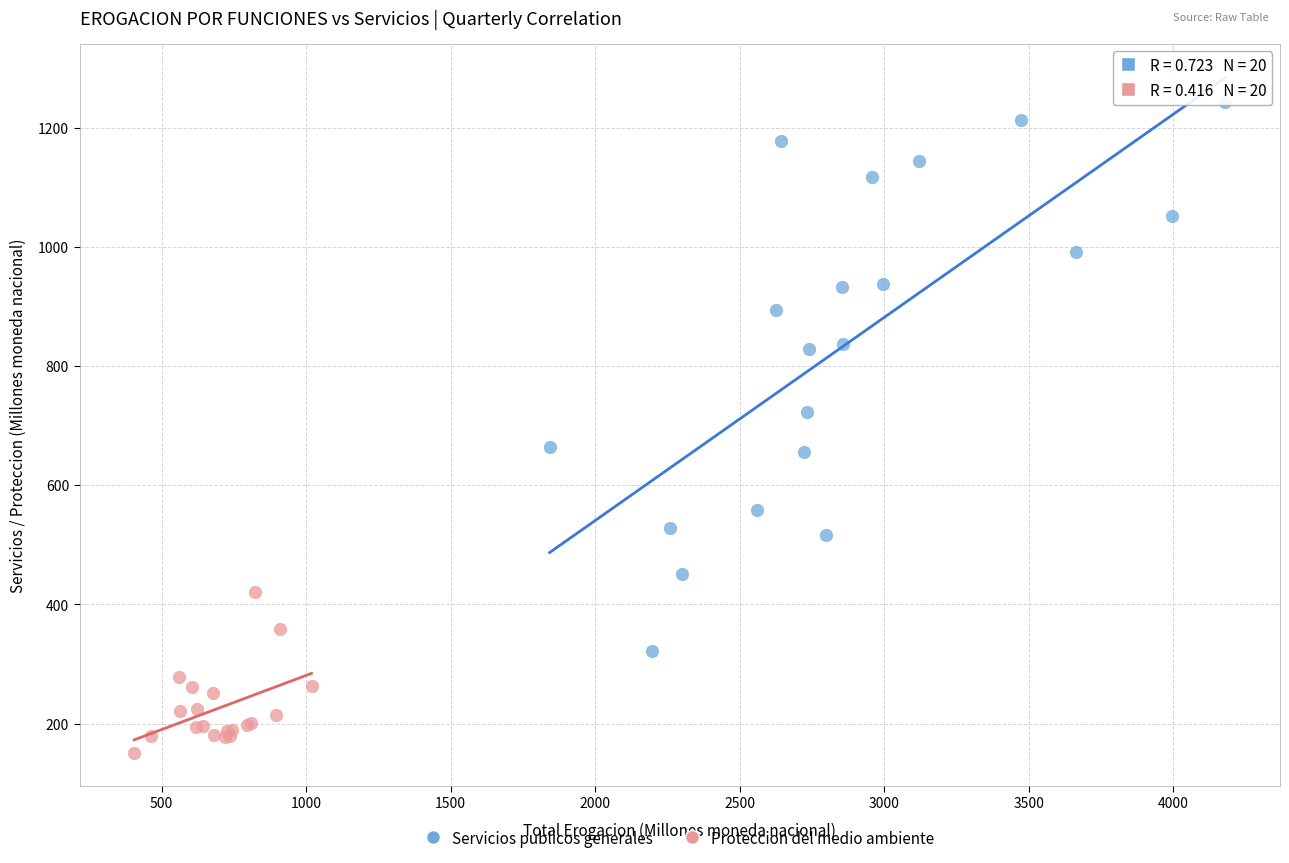

Which series has the widest spread of Y values?

Servicios publicos generales